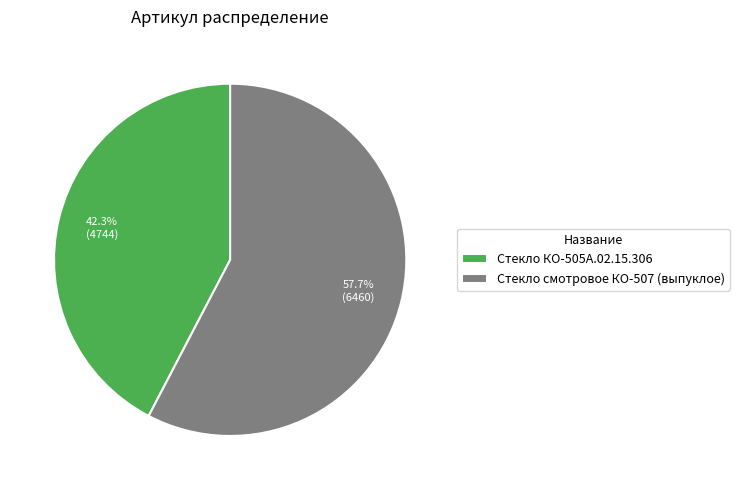

Is it true that Стекло КО-505А.02.15.306 is 42% of the pie?

True